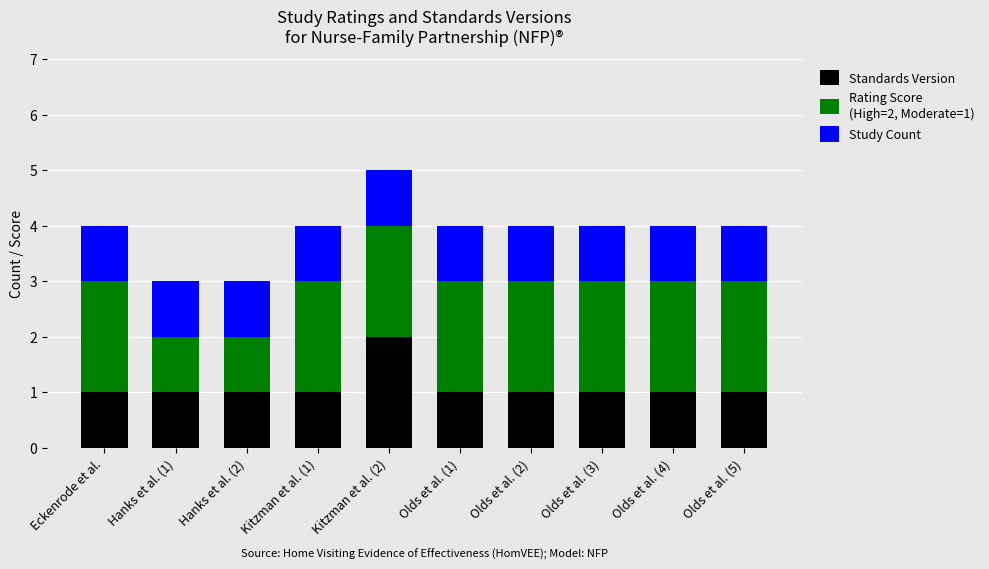

At which category is the sum across all series the highest?

Kitzman et al. (2)